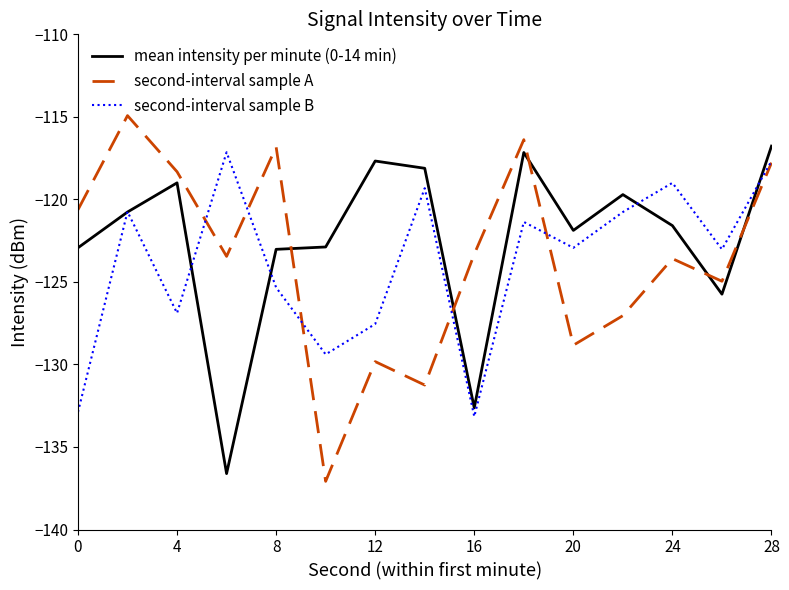

What is the maximum value shown in the chart?

-114.9